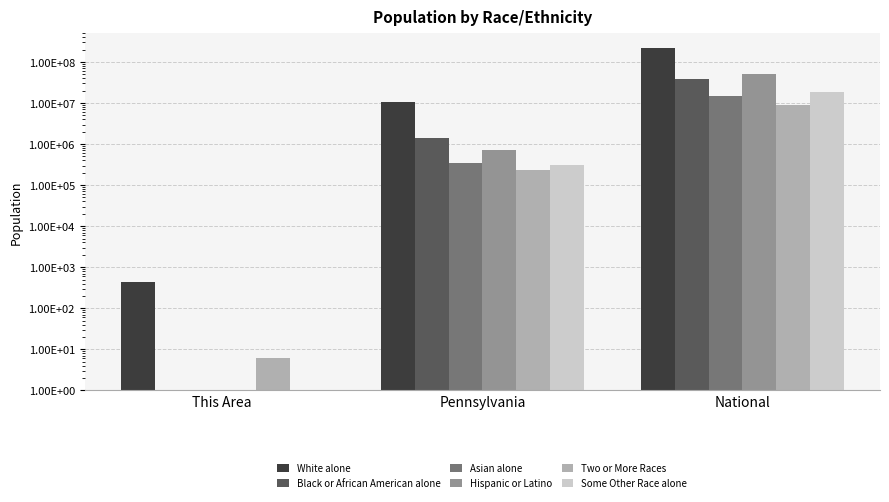

At National, list the series in order from largest to smallest.

White alone, Hispanic or Latino, Black or African American alone, Some Other Race alone, Asian alone, Two or More Races